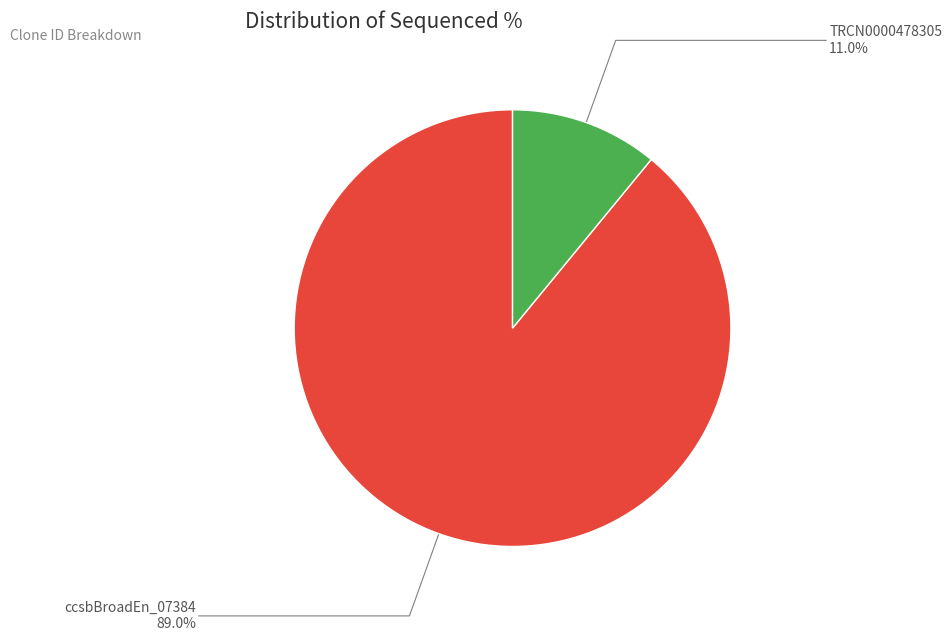

Is there a majority slice in this chart?

Yes